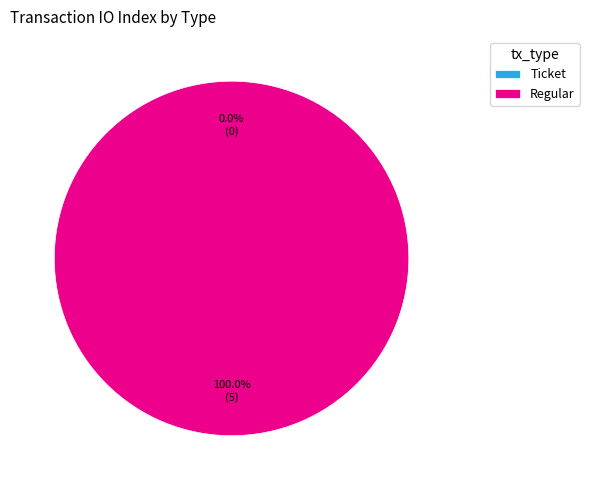

Rank the categories by value from lowest to highest.

Ticket, Regular